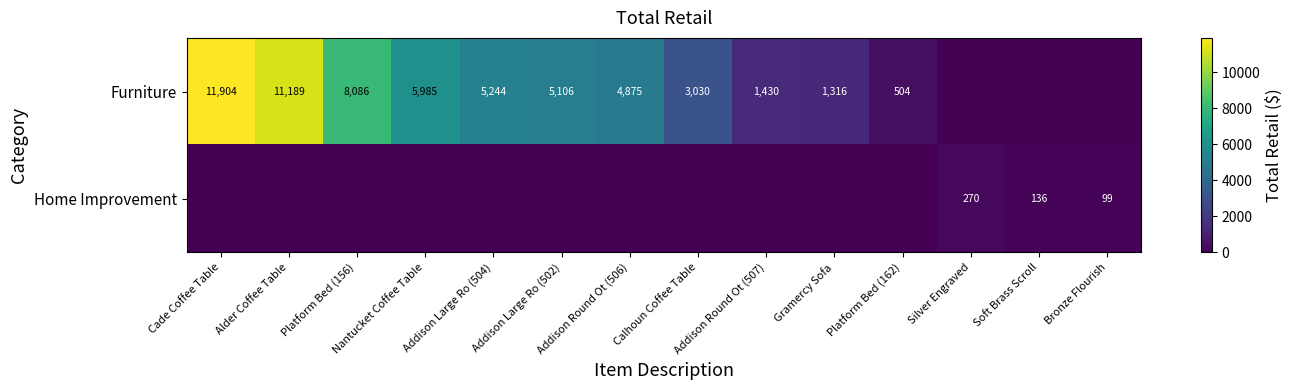

The value of Furniture at Calhoun Coffee Table is 5235. True or false?

False